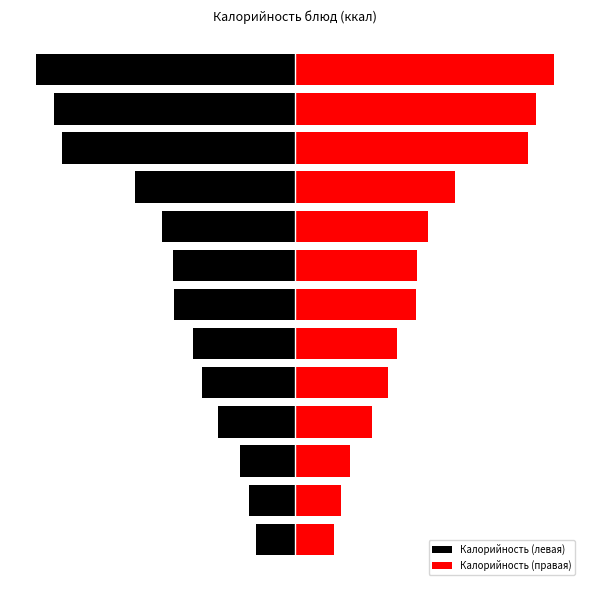

At how many categories does at least one series exceed 228?

2